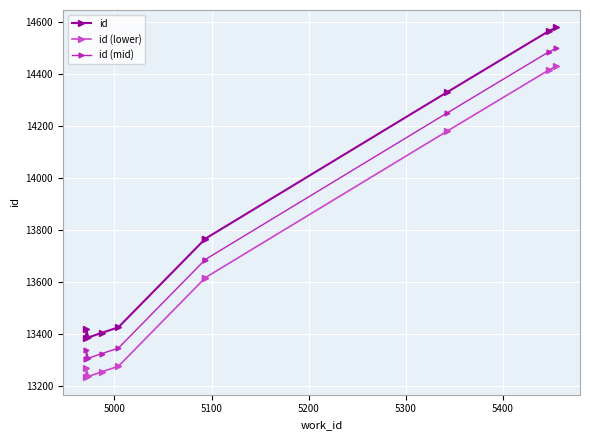

Is this an area chart (filled region under the line)?

No